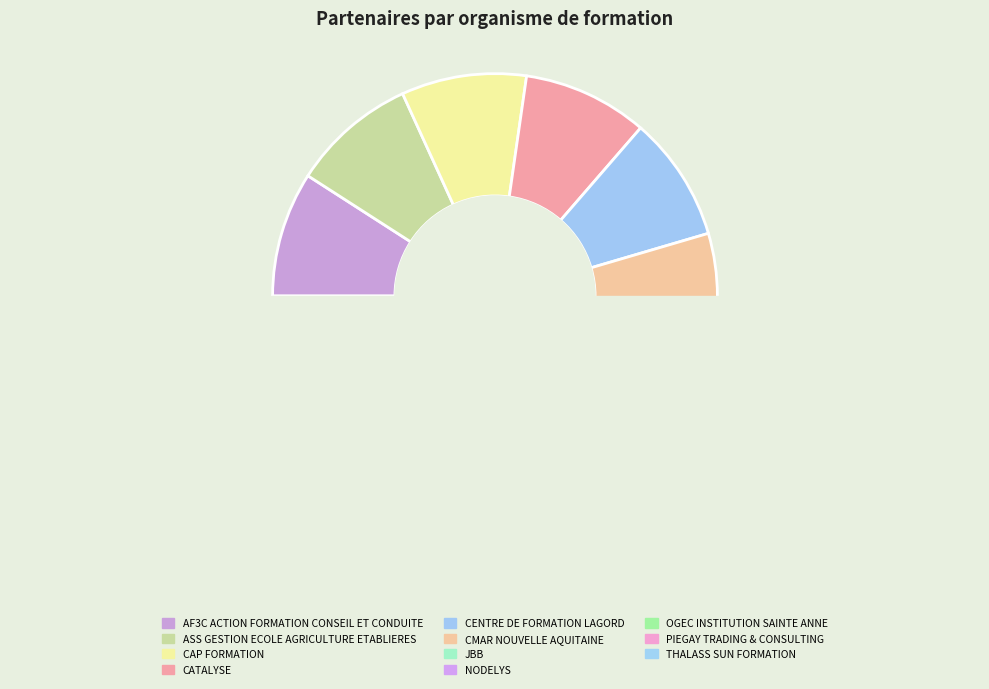

Do CENTRE DE FORMATION LAGORD and CATALYSE together represent more than half of the pie?

No